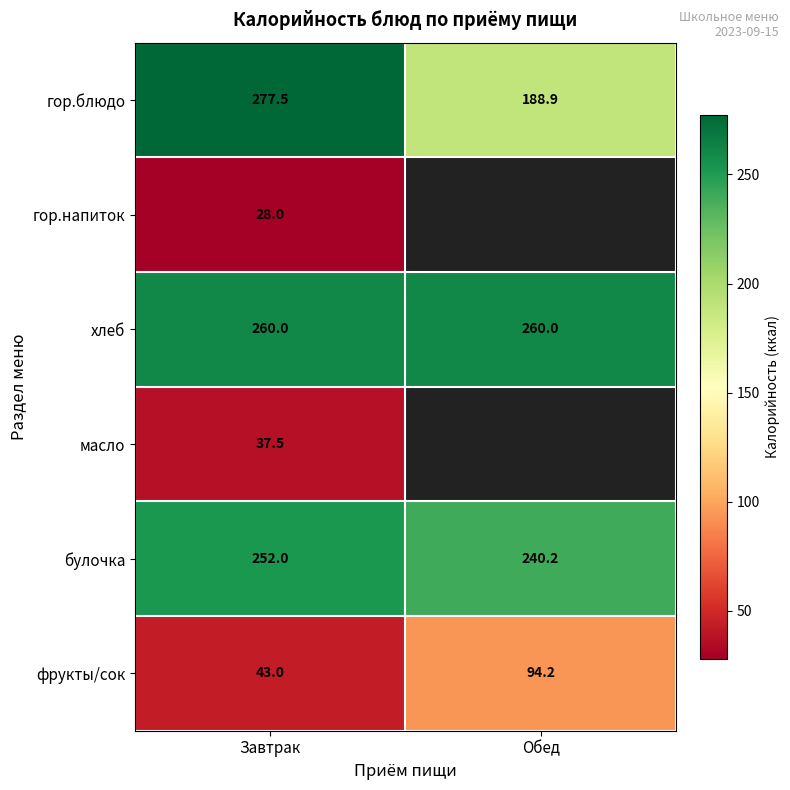

Is the value of булочка at Завтрак greater than the value of гор.блюдо at Завтрак?

No